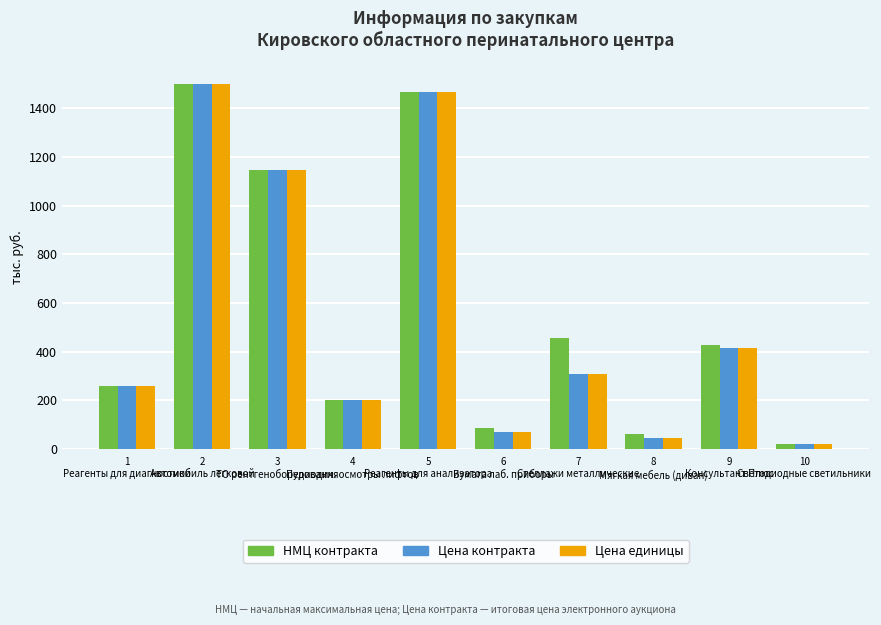

How many data points does each series have?

10